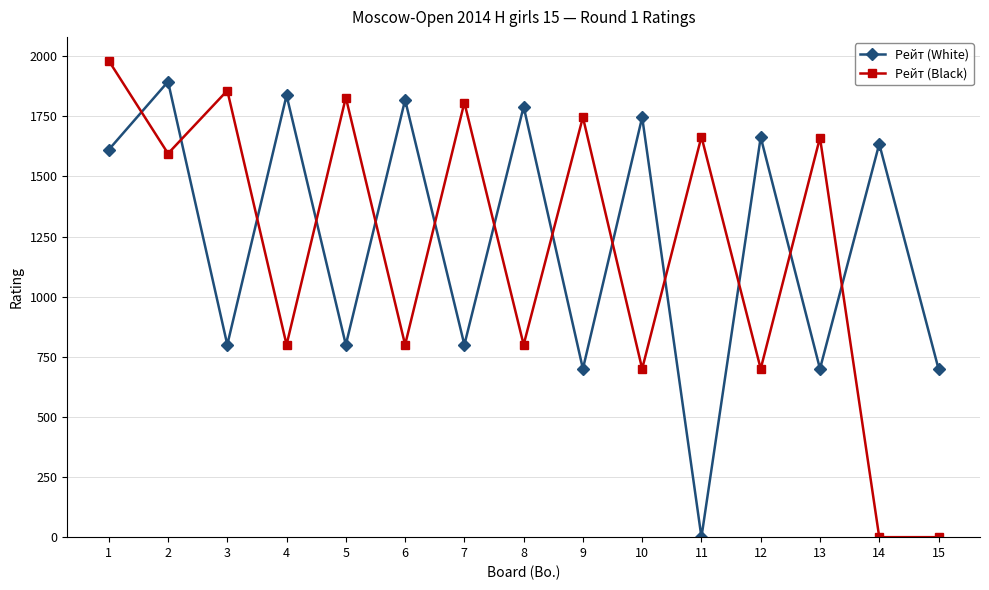

What is the difference between the Рейт (White) values at 12 and 11?

1663